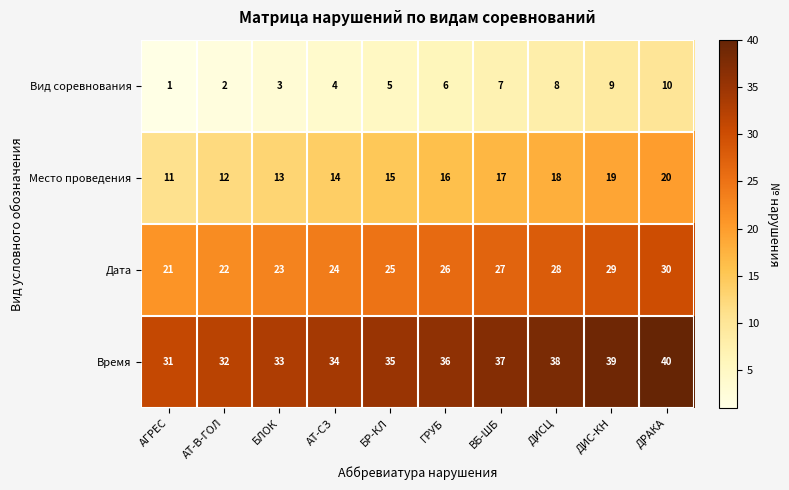

What is the spread (max minus min) of values at ГРУБ?

30